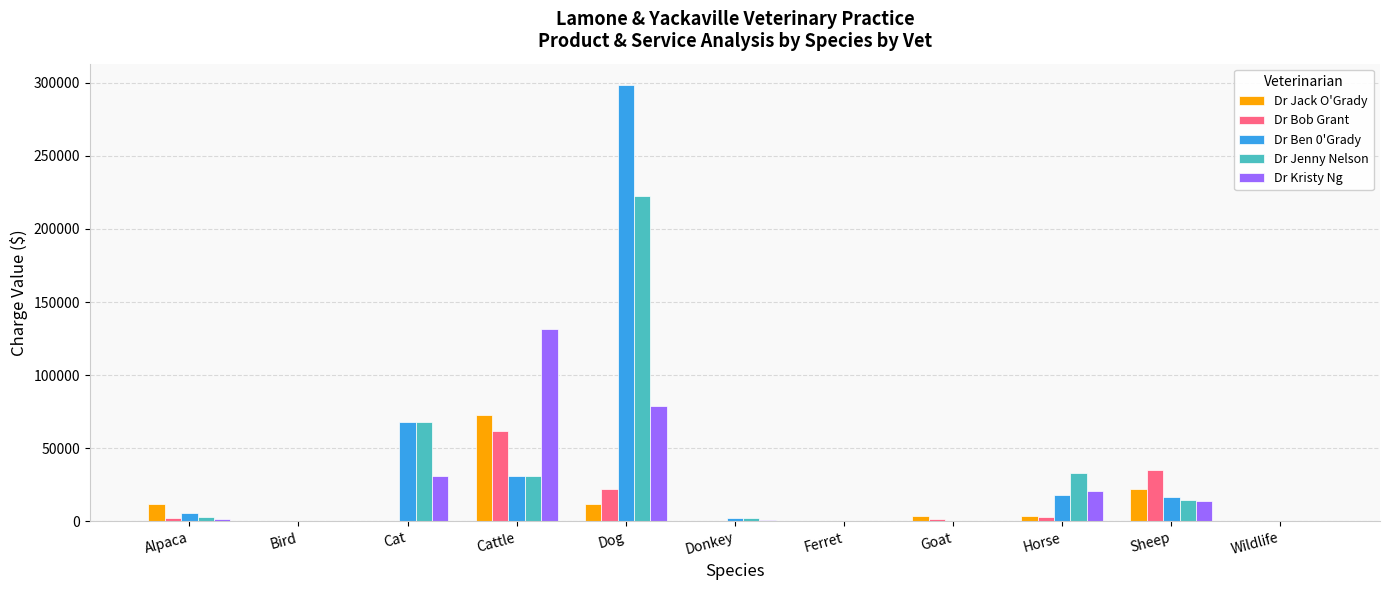

What is the sum of all Dr Jenny Nelson values?

376043.8